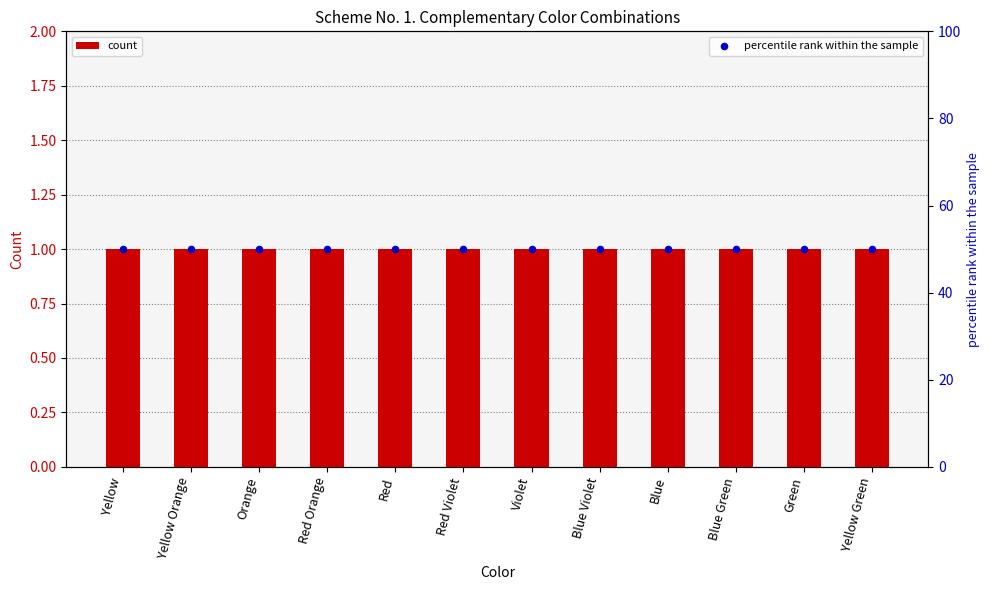

Which series contains the highest Y value?

percentile rank within the sample